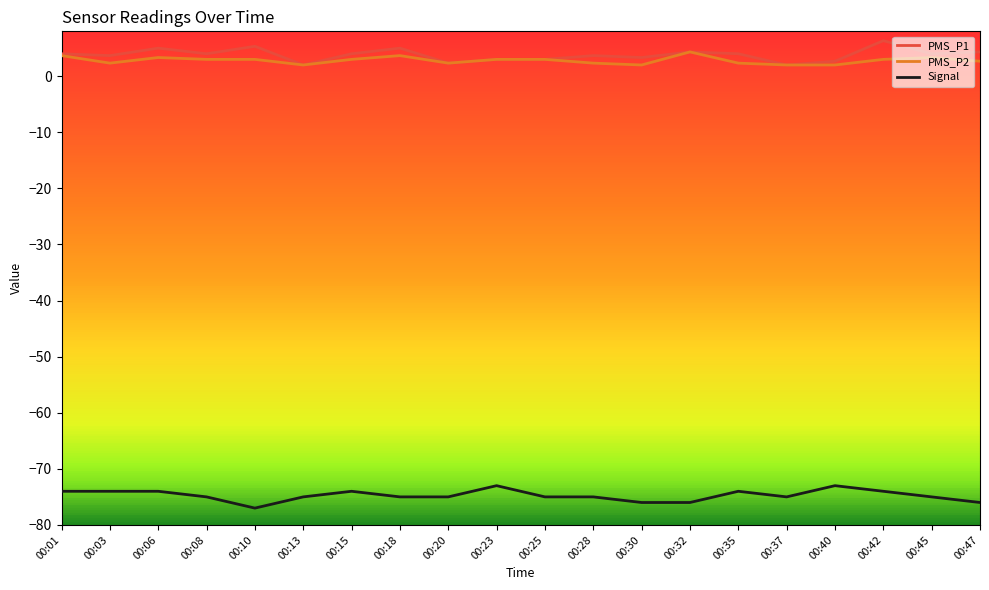

At which category does the chart reach its peak across all series?

00:42